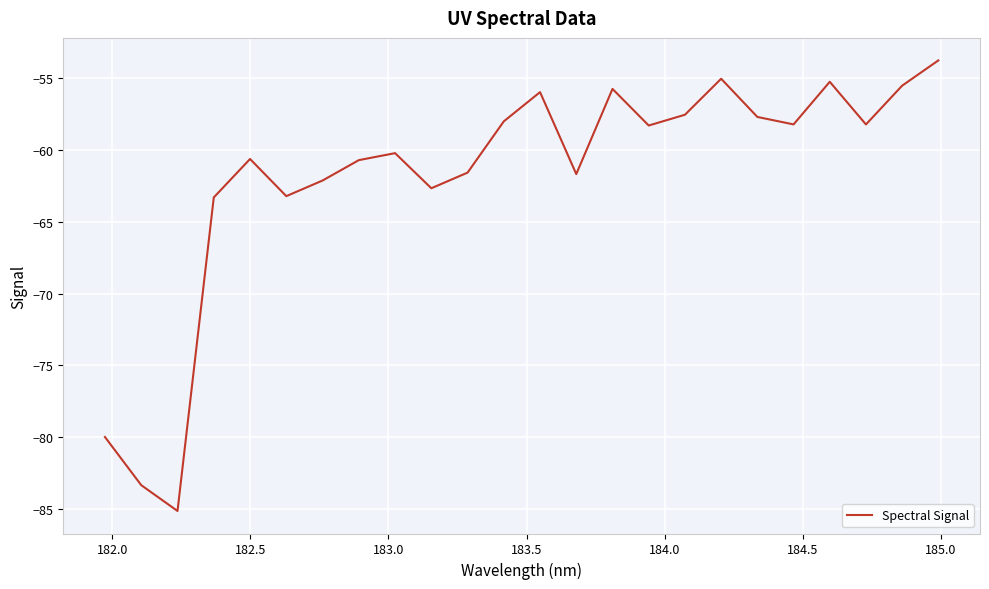

What is the greatest value displayed?

-53.7